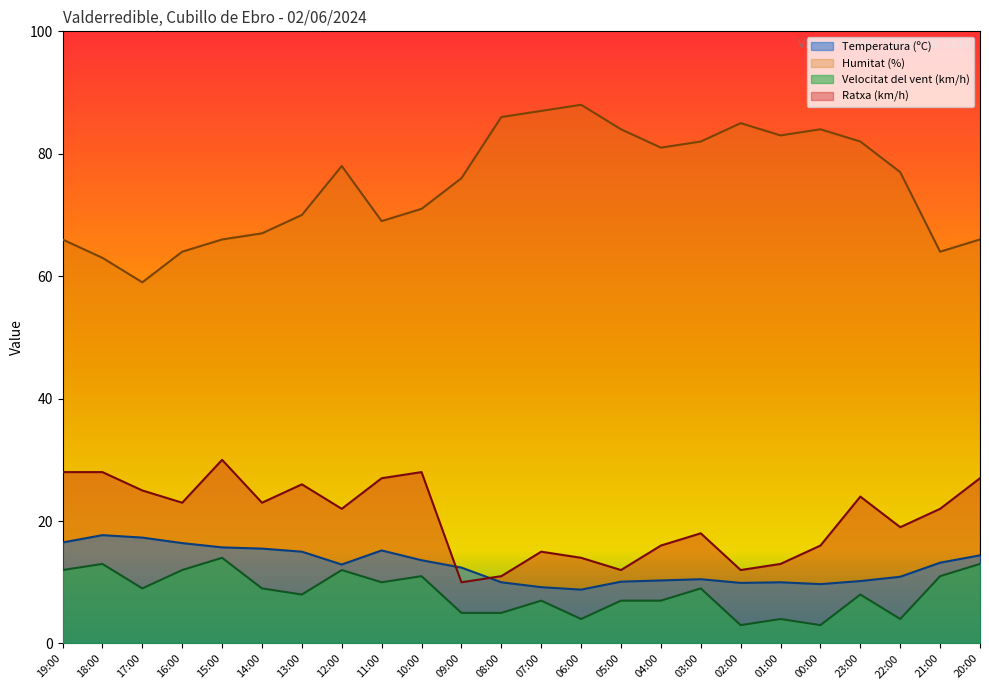

Which series has the widest spread of values?

Humitat (%)